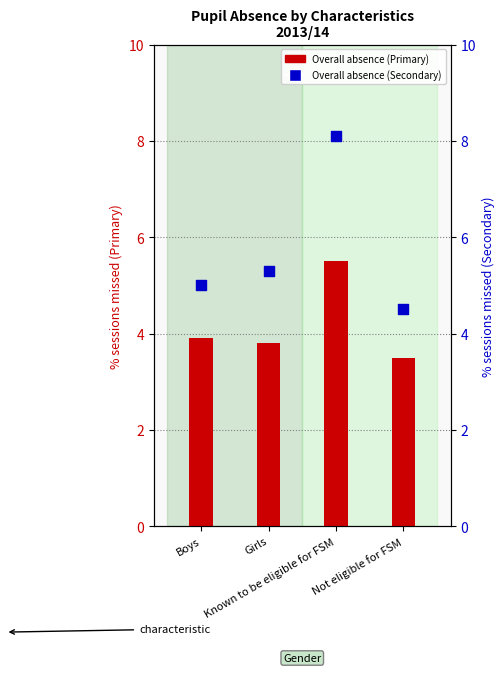

At which category is the sum across all series the highest?

Known to be eligible for FSM